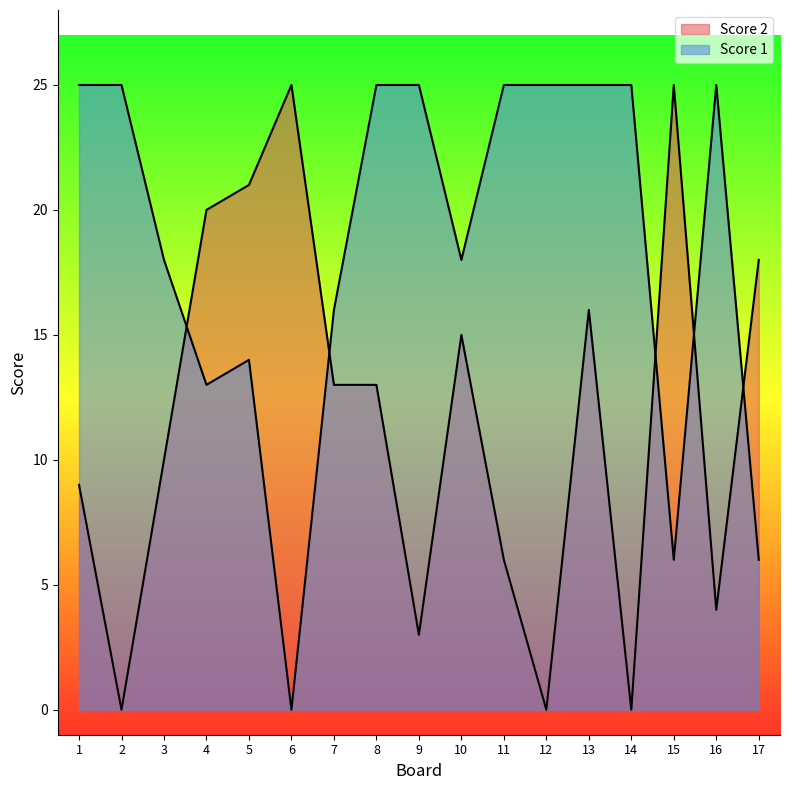

Reading right to left, extract all data points from this chart.

Score 2: 18	4	25	0	16	0	6	15	3	13	13	25	21	20	10	0	9
Score 1: 6	25	6	25	25	25	25	18	25	25	16	0	14	13	18	25	25